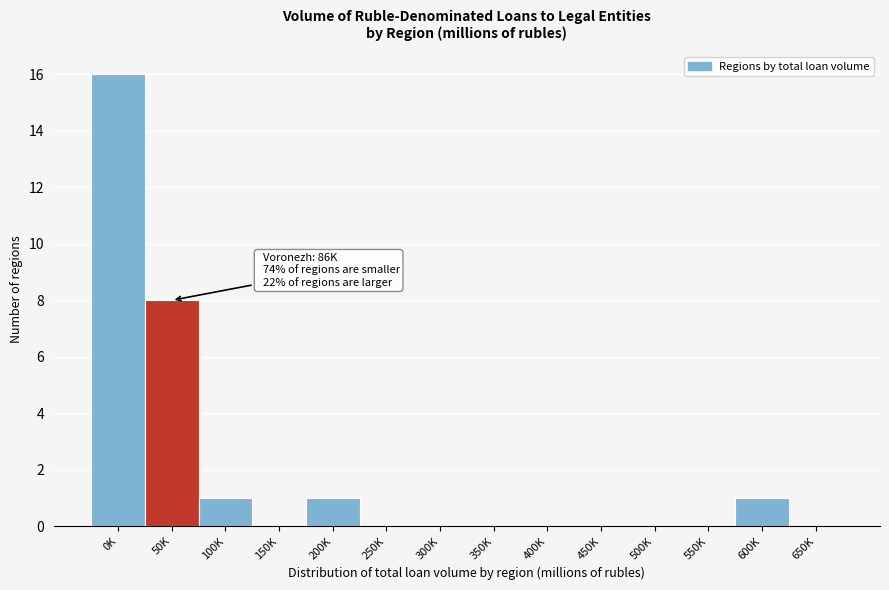

Reading left to right, transcribe all the data shown in this chart.

0K=16	50K=8	100K=1	150K=0	200K=1	250K=0	300K=0	350K=0	400K=0	450K=0	500K=0	550K=0	600K=1	650K=0